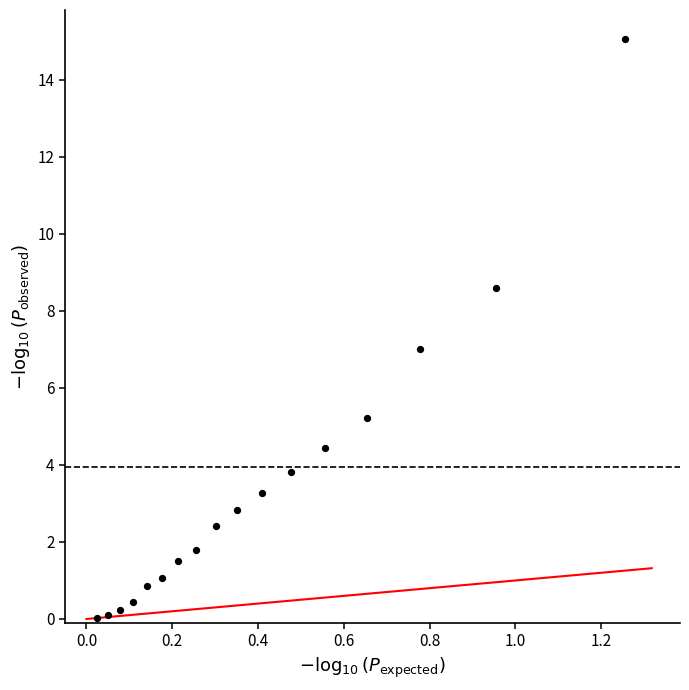

What is the range of X values (max minus min)?

1.2